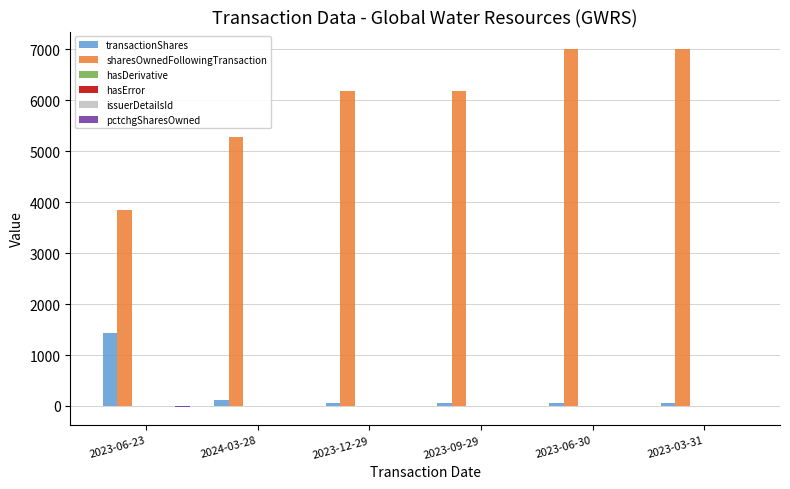

What is the maximum value for sharesOwnedFollowingTransaction?

7000